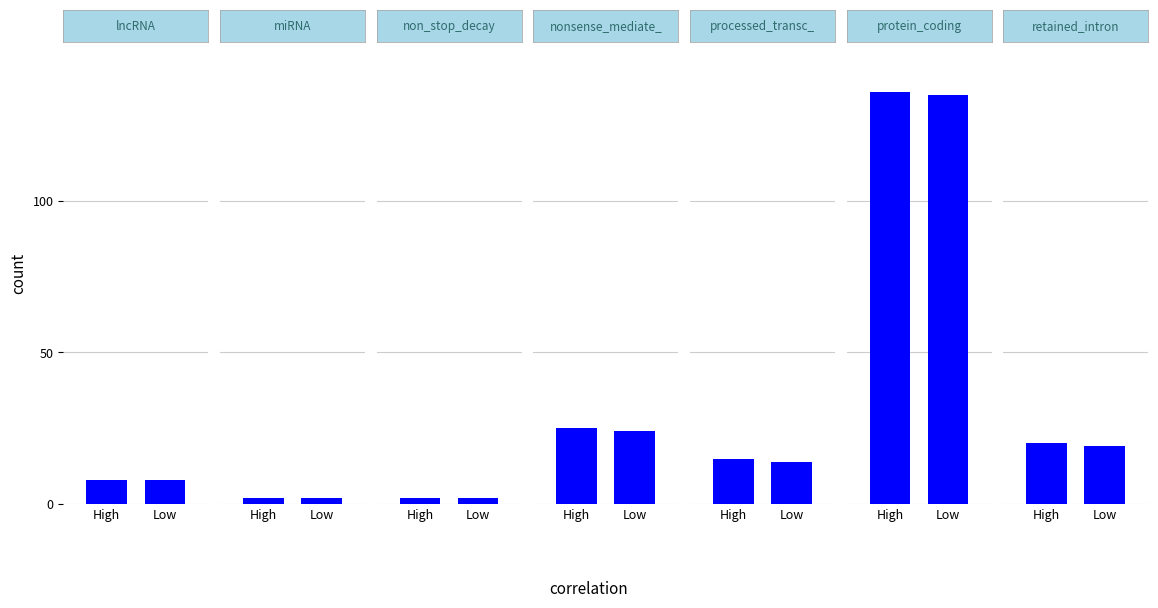

Which series has the largest total across all categories?

High